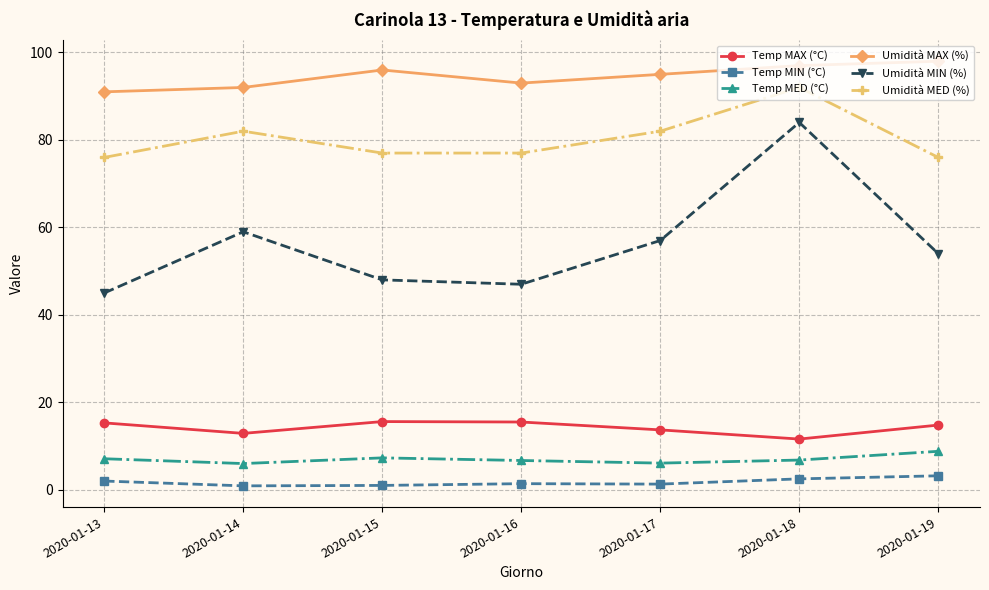

At which category is the sum across all series the highest?

2020-01-18